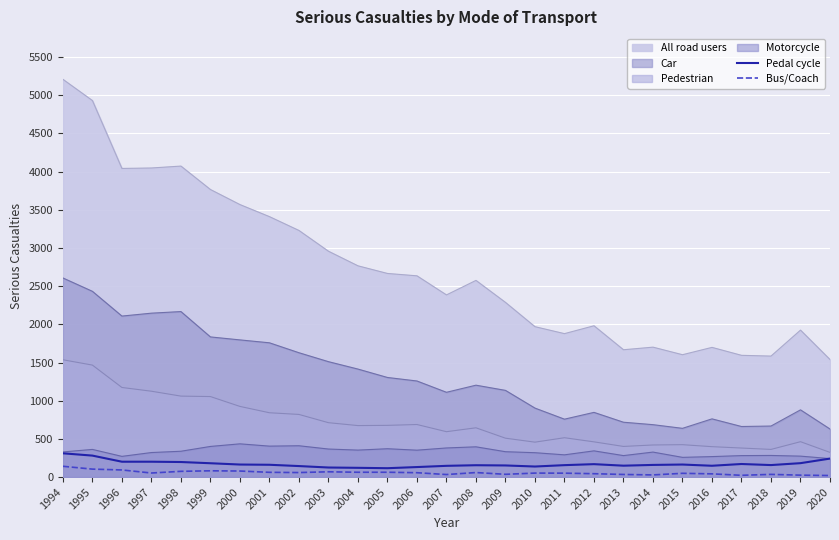

What is the sum of all Bus/Coach values?

1531